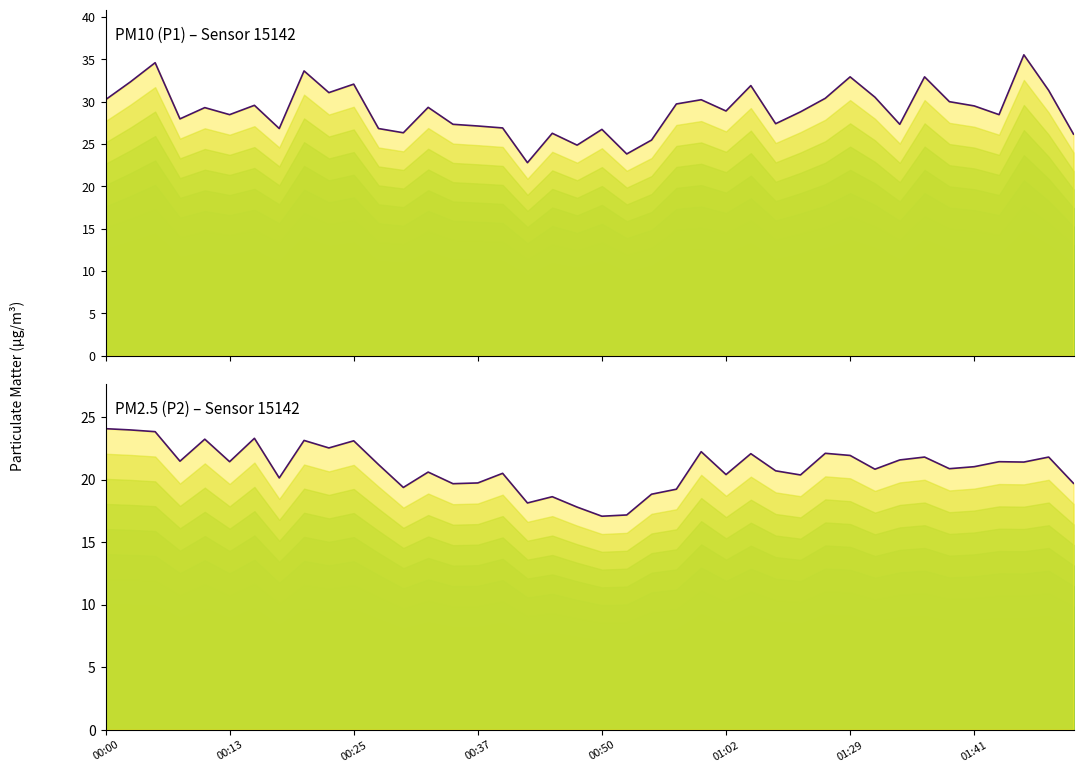

What is the average value of the P1 series?

29.0